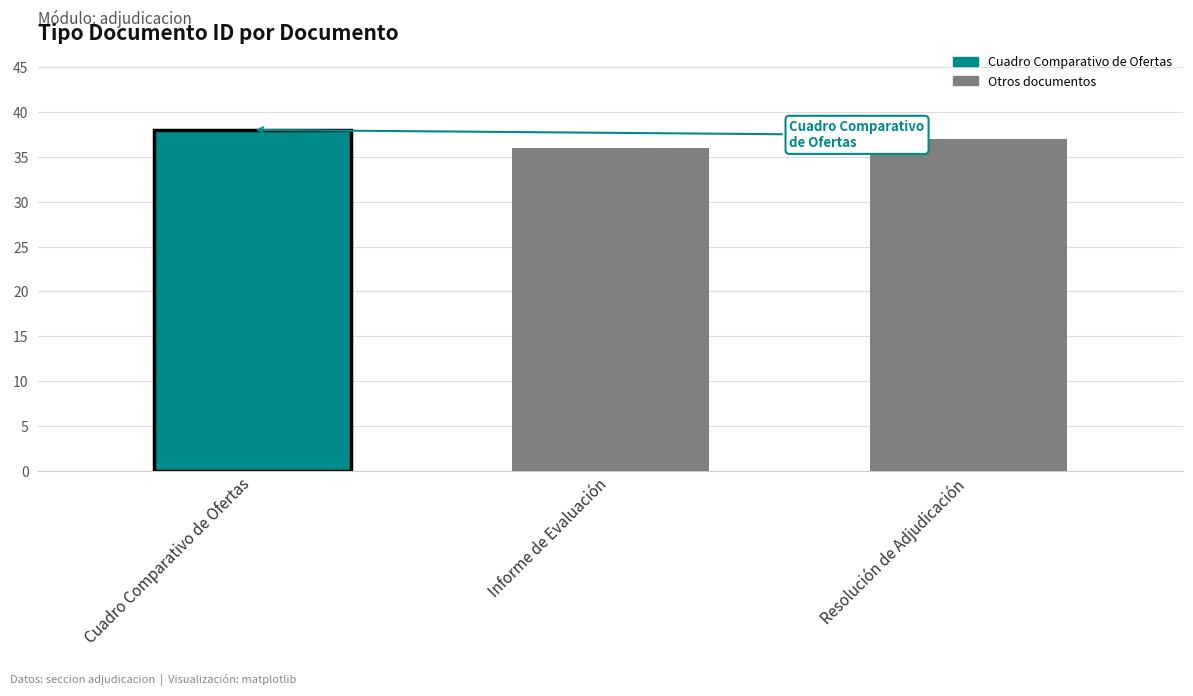

Are the bars grouped side by side (vs. stacked)?

No